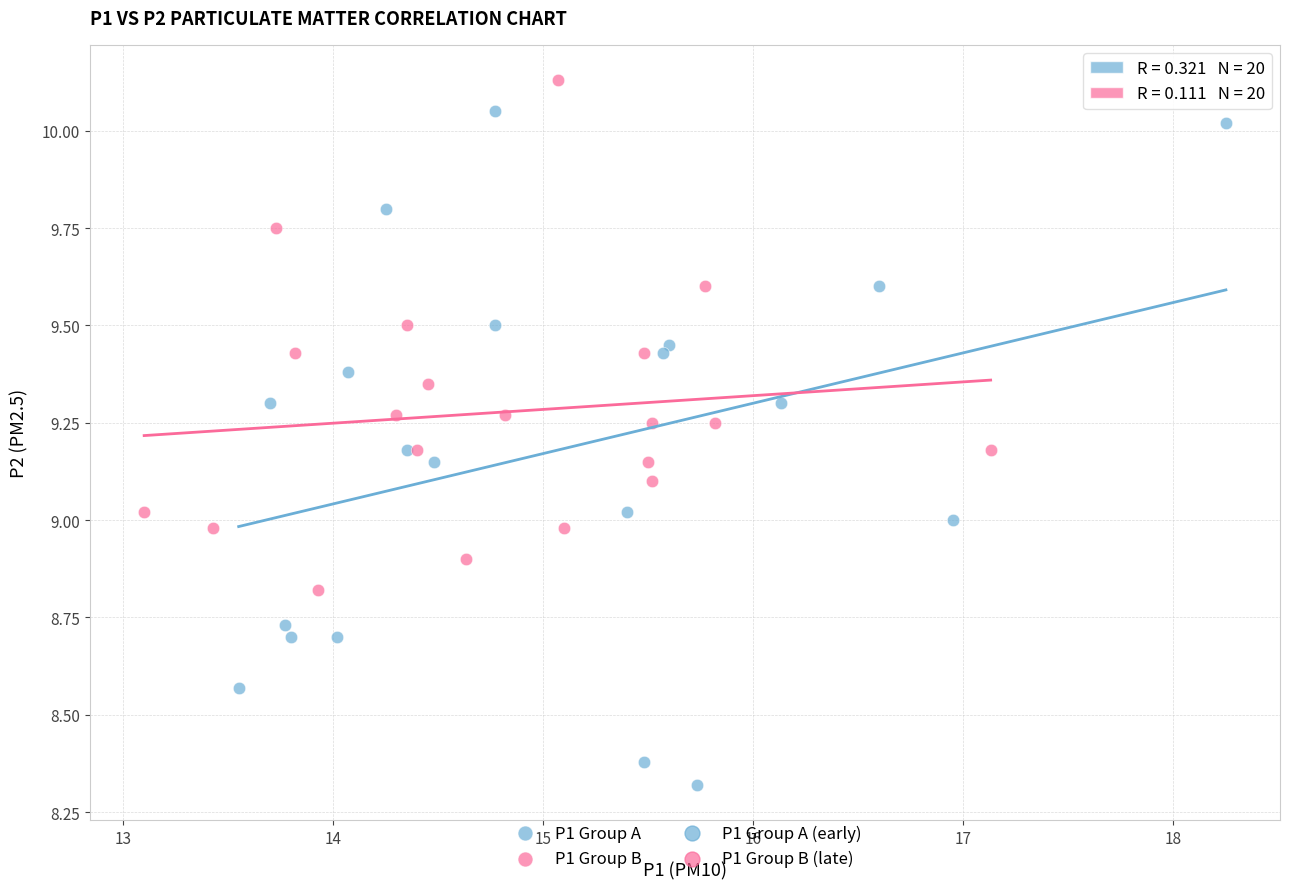

Which series has the widest spread of Y values?

P1 Group A